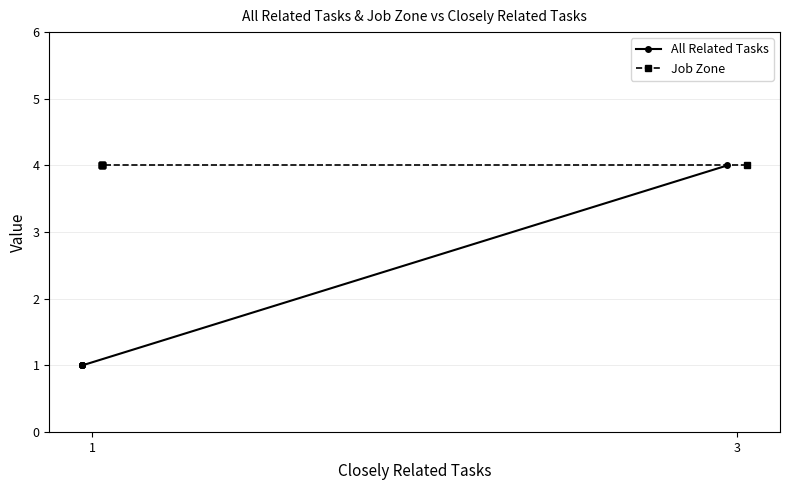

The value of Job Zone at 3 is 7. True or false?

False